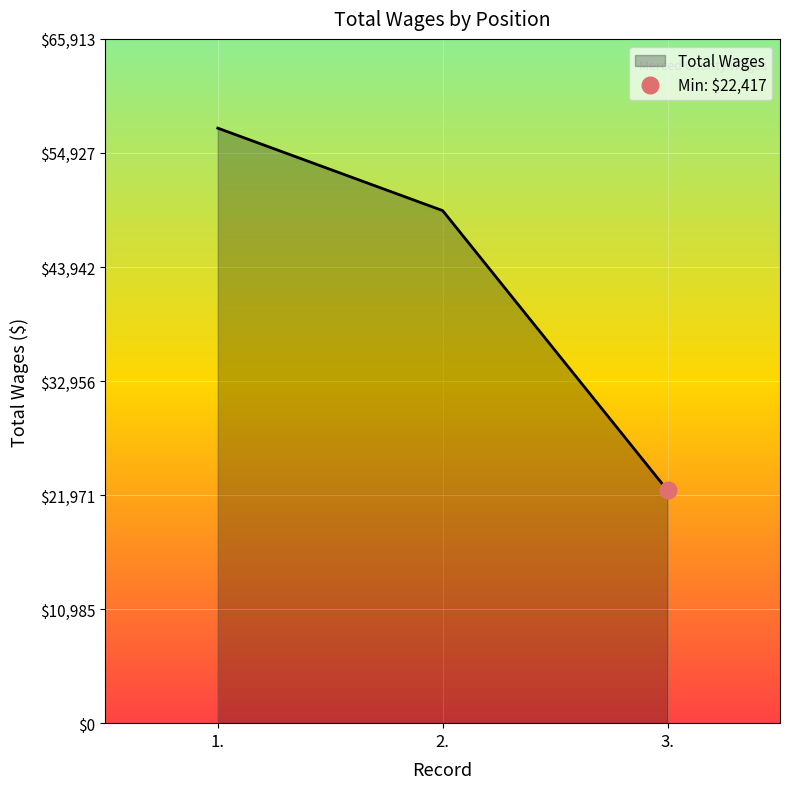

List the labels in order of value, largest first.

1., 2., 3.